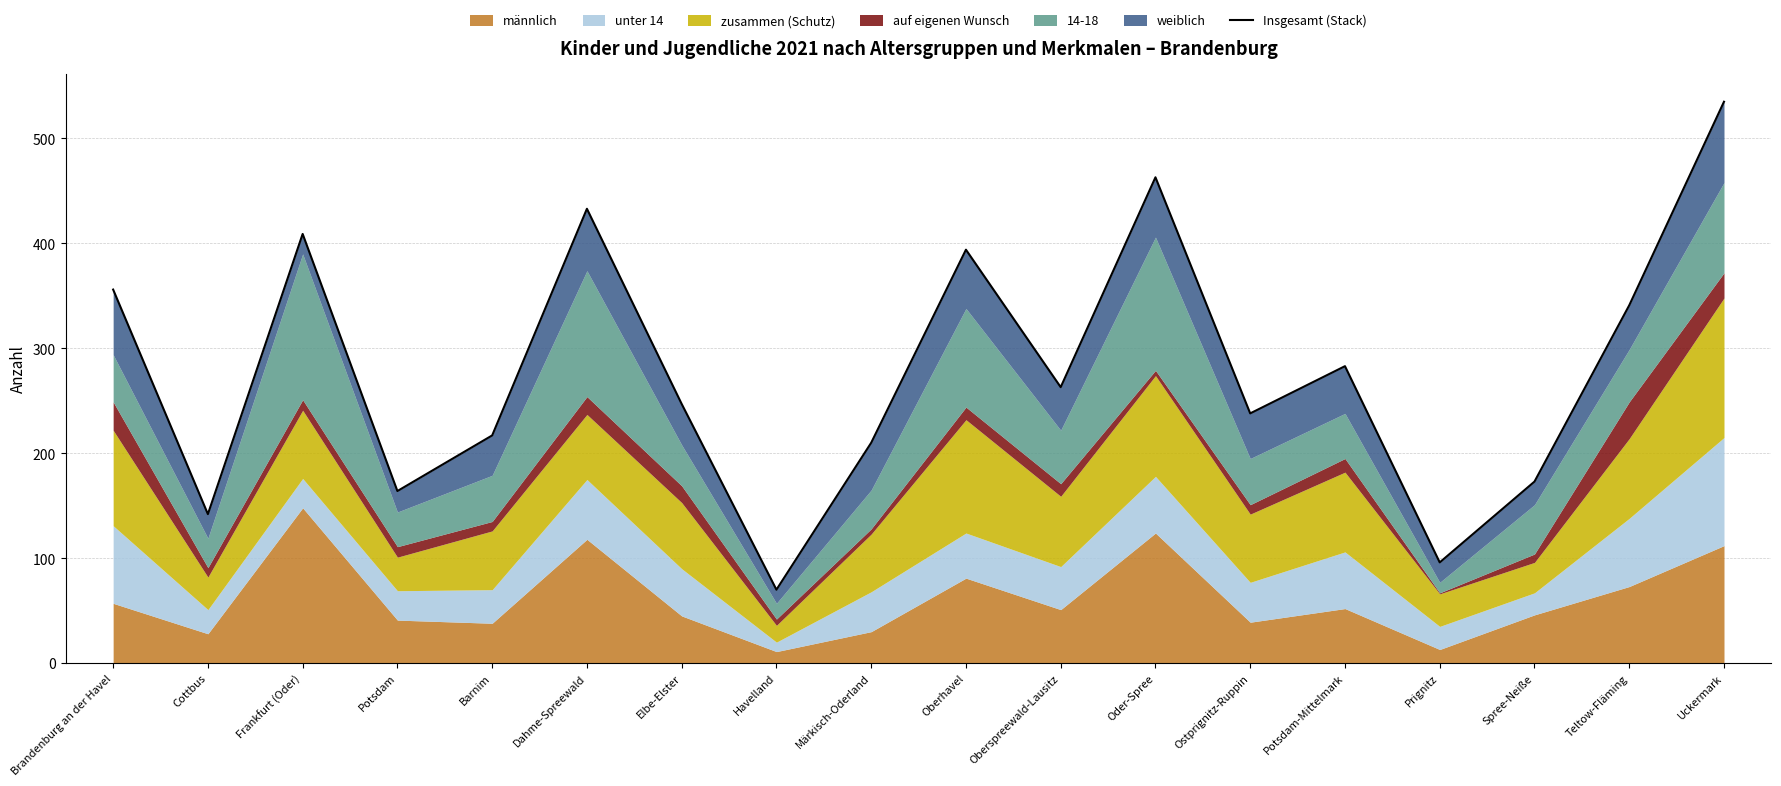

What is the approximate value at Oberspreewald-Lausitz, to the nearest 5?

265